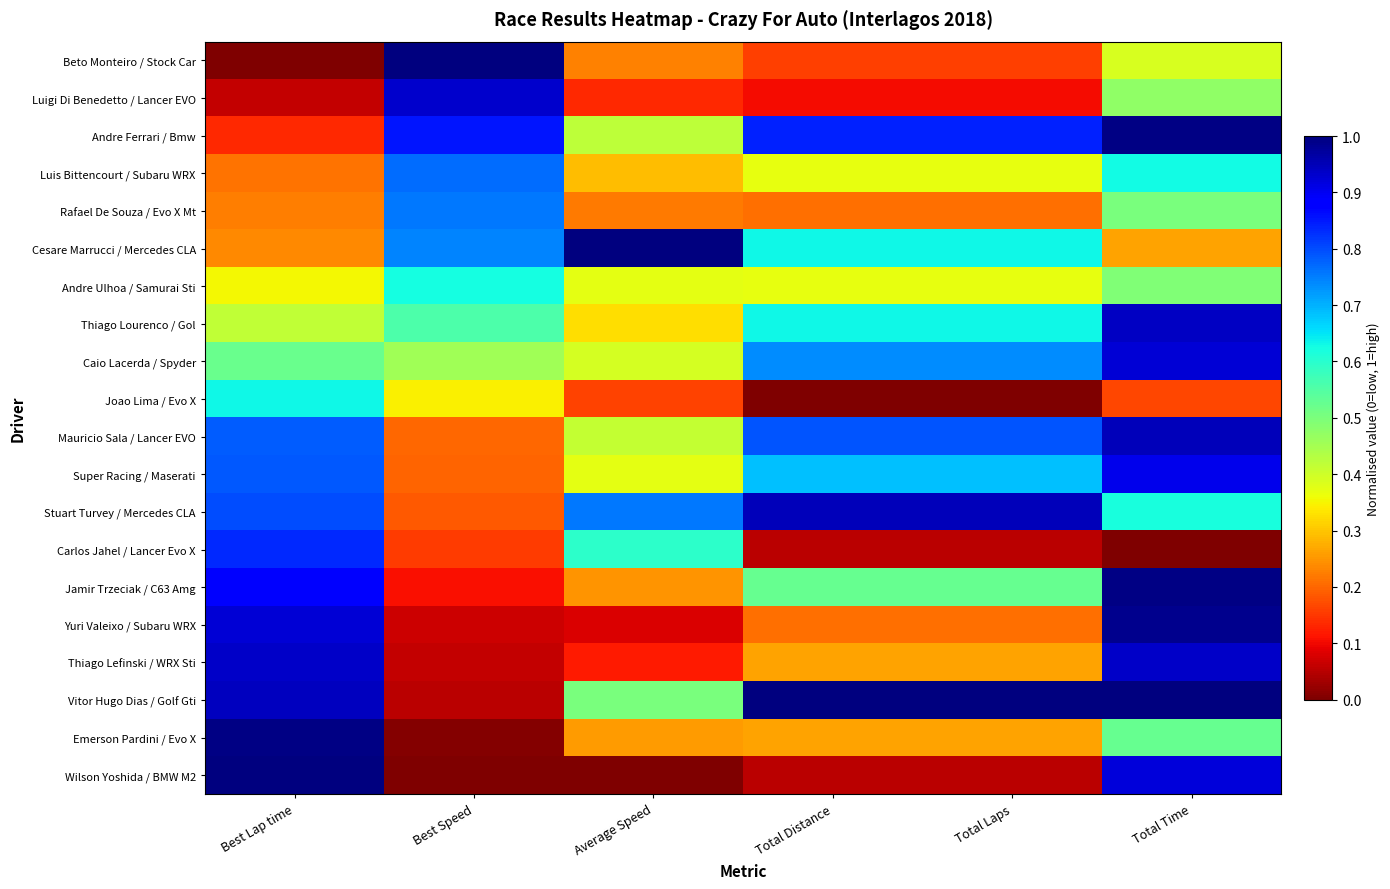

Reading left to right, list all the values displayed in this chart.

Beto Monteiro / Stock Car: Best Lap time=0.0	Best Speed=1.0	Average Speed=0.2	Total Distance=0.2	Total Laps=0.2	Total Time=0.4
Luigi Di Benedetto / Lancer EVO: Best Lap time=0.1	Best Speed=0.9	Average Speed=0.1	Total Distance=0.1	Total Laps=0.1	Total Time=0.5
Andre Ferrari / Bmw: Best Lap time=0.1	Best Speed=0.9	Average Speed=0.4	Total Distance=0.8	Total Laps=0.8	Total Time=1.0
Luis Bittencourt / Subaru WRX: Best Lap time=0.2	Best Speed=0.8	Average Speed=0.3	Total Distance=0.4	Total Laps=0.4	Total Time=0.6
Rafael De Souza / Evo X Mt: Best Lap time=0.2	Best Speed=0.8	Average Speed=0.2	Total Distance=0.2	Total Laps=0.2	Total Time=0.5
Cesare Marrucci / Mercedes CLA: Best Lap time=0.2	Best Speed=0.7	Average Speed=1.0	Total Distance=0.6	Total Laps=0.6	Total Time=0.3
Andre Ulhoa / Samurai Sti: Best Lap time=0.4	Best Speed=0.6	Average Speed=0.4	Total Distance=0.4	Total Laps=0.4	Total Time=0.5
Thiago Lourenco / Gol: Best Lap time=0.4	Best Speed=0.6	Average Speed=0.3	Total Distance=0.6	Total Laps=0.6	Total Time=0.9
Caio Lacerda / Spyder: Best Lap time=0.5	Best Speed=0.5	Average Speed=0.4	Total Distance=0.7	Total Laps=0.7	Total Time=0.9
Joao Lima / Evo X: Best Lap time=0.6	Best Speed=0.3	Average Speed=0.2	Total Distance=0.0	Total Laps=0.0	Total Time=0.2
Mauricio Sala / Lancer EVO: Best Lap time=0.8	Best Speed=0.2	Average Speed=0.4	Total Distance=0.8	Total Laps=0.8	Total Time=0.9
Super Racing / Maserati: Best Lap time=0.8	Best Speed=0.2	Average Speed=0.4	Total Distance=0.7	Total Laps=0.7	Total Time=0.9
Stuart Turvey / Mercedes CLA: Best Lap time=0.8	Best Speed=0.2	Average Speed=0.8	Total Distance=0.9	Total Laps=0.9	Total Time=0.6
Carlos Jahel / Lancer Evo X: Best Lap time=0.8	Best Speed=0.2	Average Speed=0.6	Total Distance=0.1	Total Laps=0.1	Total Time=0.0
Jamir Trzeciak / C63 Amg: Best Lap time=0.9	Best Speed=0.1	Average Speed=0.2	Total Distance=0.5	Total Laps=0.5	Total Time=1.0
Yuri Valeixo / Subaru WRX: Best Lap time=0.9	Best Speed=0.1	Average Speed=0.1	Total Distance=0.2	Total Laps=0.2	Total Time=1.0
Thiago Lefinski / WRX Sti: Best Lap time=0.9	Best Speed=0.1	Average Speed=0.1	Total Distance=0.3	Total Laps=0.3	Total Time=0.9
Vitor Hugo Dias / Golf Gti: Best Lap time=0.9	Best Speed=0.1	Average Speed=0.5	Total Distance=1.0	Total Laps=1.0	Total Time=1.0
Emerson Pardini / Evo X: Best Lap time=1.0	Best Speed=0.0	Average Speed=0.3	Total Distance=0.3	Total Laps=0.3	Total Time=0.5
Wilson Yoshida / BMW M2: Best Lap time=1.0	Best Speed=0.0	Average Speed=0.0	Total Distance=0.1	Total Laps=0.1	Total Time=0.9